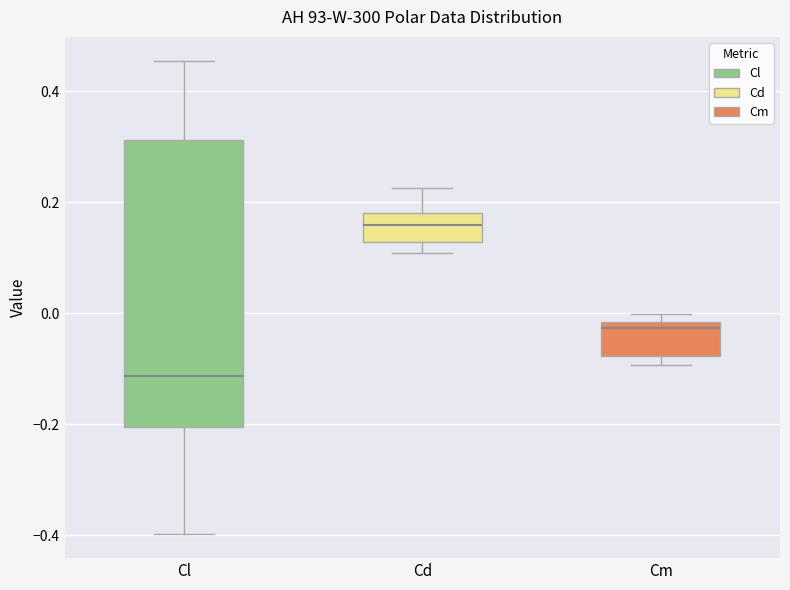

Reading left to right, read every box against the y-axis: the position of its median line, the range the box covers, and the ends of its whiskers. The values are not printed on the chart, so give them approximately, as read against the axis.

Cl: median -0.12, box -0.20 to 0.32, whiskers -0.40 to 0.46
Cd: median 0.16, box 0.12 to 0.18, whiskers 0.10 to 0.22
Cm: median -0.02 (just below the box's upper edge), box -0.08 to -0.02, whiskers -0.10 to 0.00